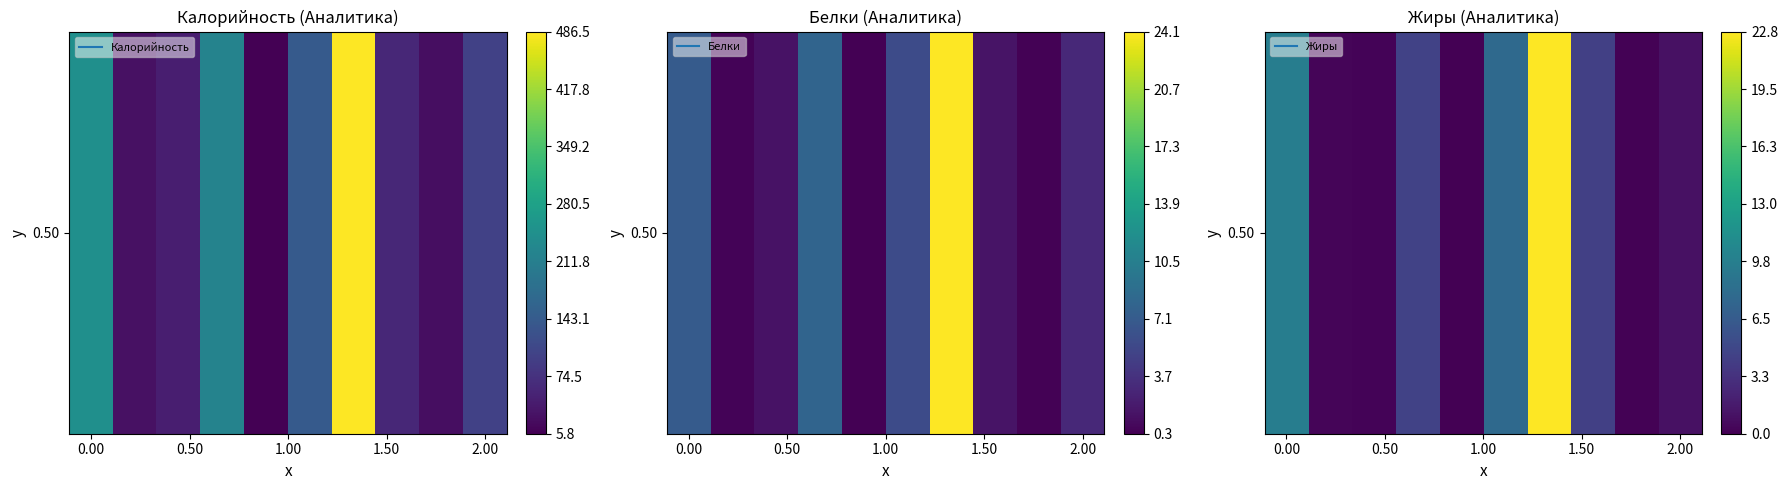

Which has a higher value, 8 or 7?

7